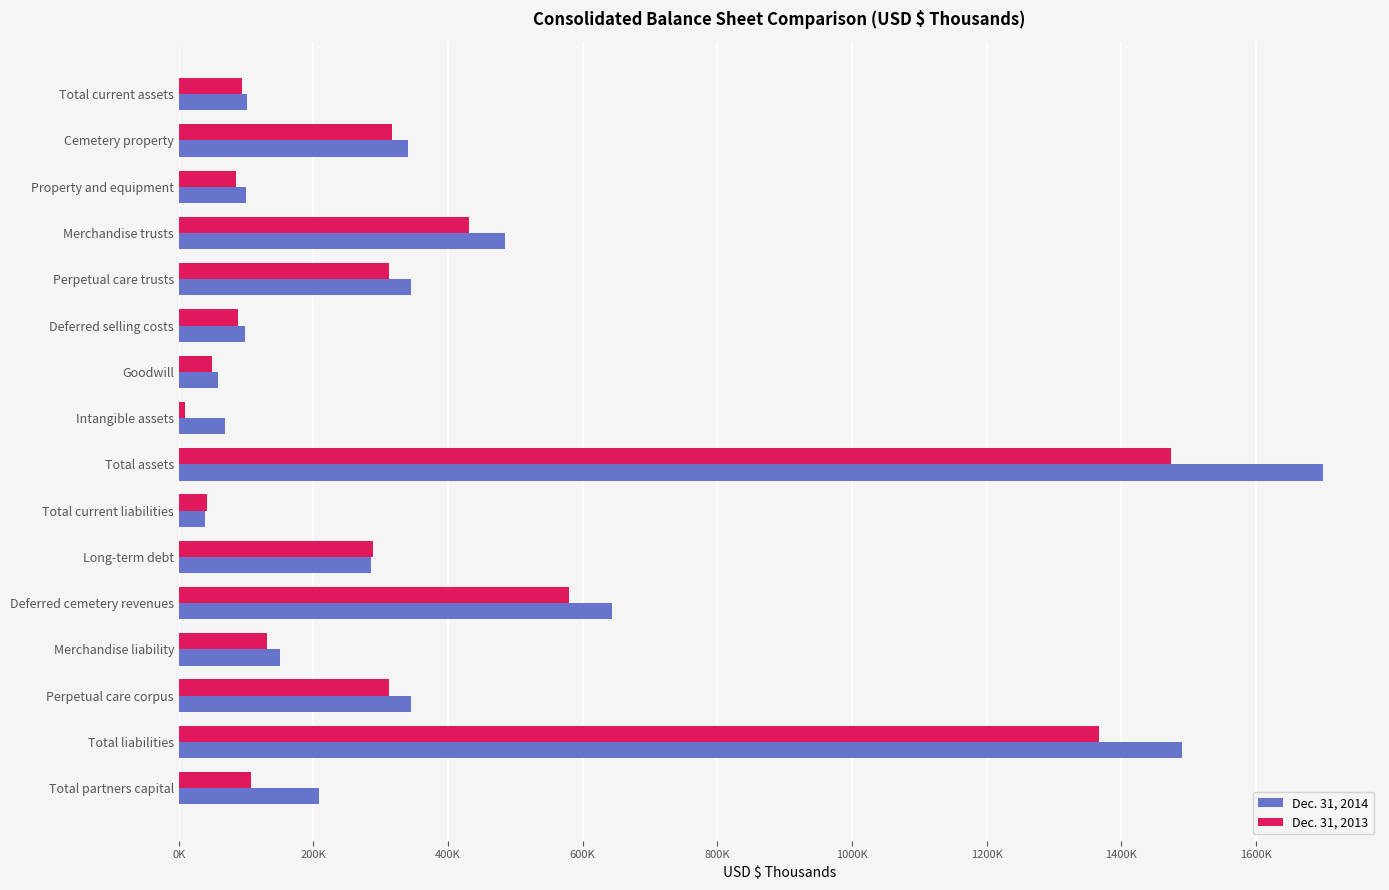

What is the smallest value displayed?

9655